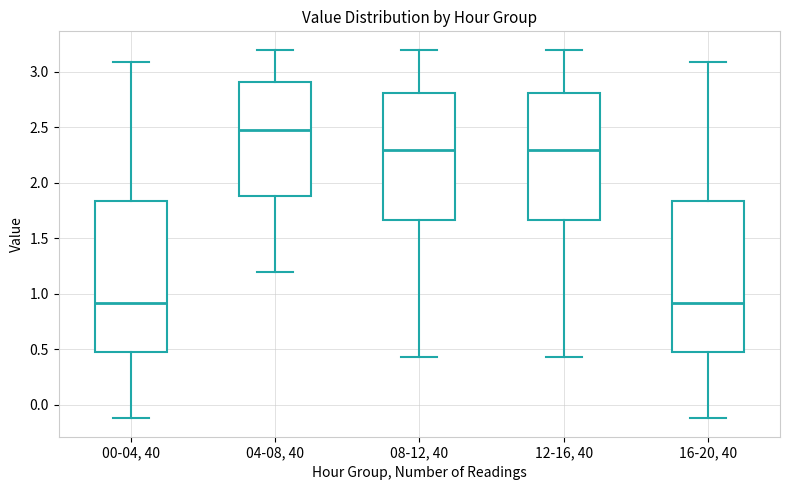

Reading left to right, read every box against the y-axis: the position of its median line, the range the box covers, and the ends of its whiskers. The values are not printed on the chart, so give them approximately, as read against the axis.

00-04, 40: median 0.90, box 0.50 to 1.85, whiskers -0.10 to 3.10
04-08, 40: median 2.50, box 1.90 to 2.90, whiskers 1.20 to 3.20
08-12, 40: median 2.30, box 1.65 to 2.80, whiskers 0.45 to 3.20
12-16, 40: median 2.30, box 1.65 to 2.80, whiskers 0.45 to 3.20
16-20, 40: median 0.90, box 0.50 to 1.85, whiskers -0.10 to 3.10